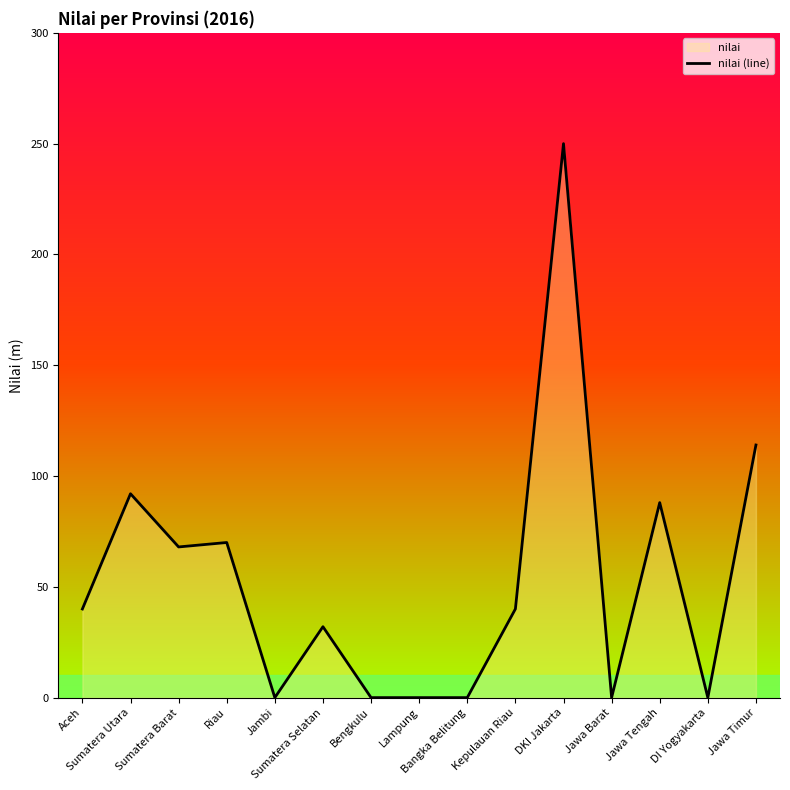

Where is the data nearest to the value 125?

Jawa Timur